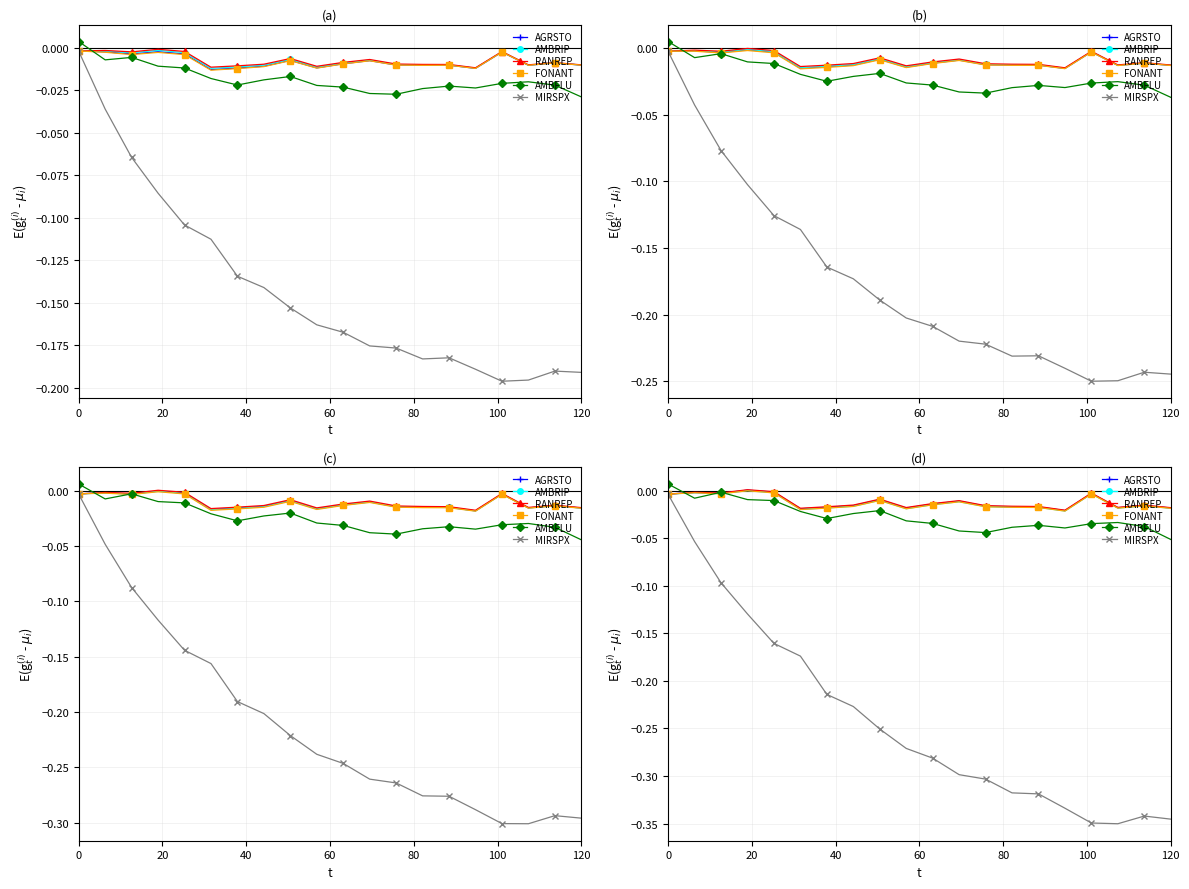

Which series has the largest total across all categories?

RANREP